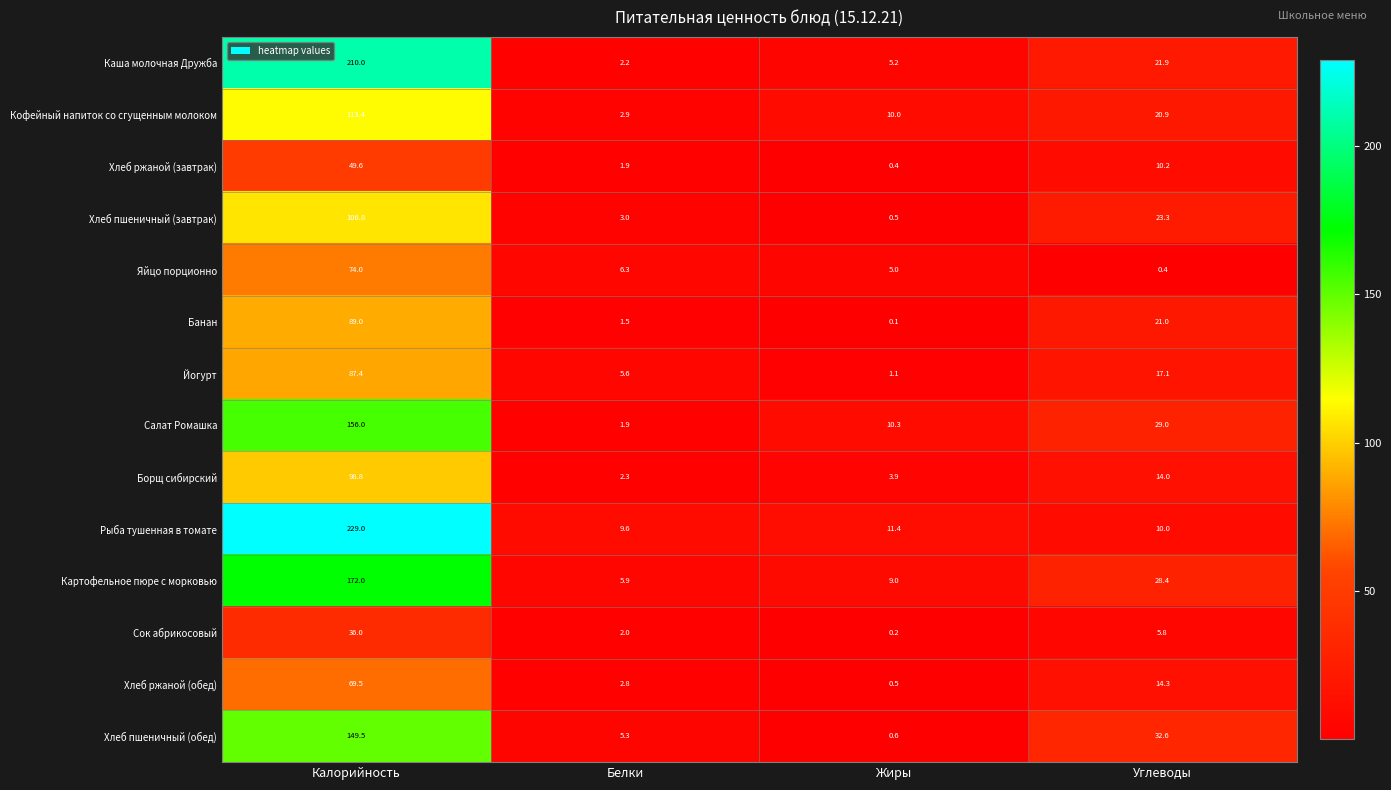

How many categories are shown in the chart?

4